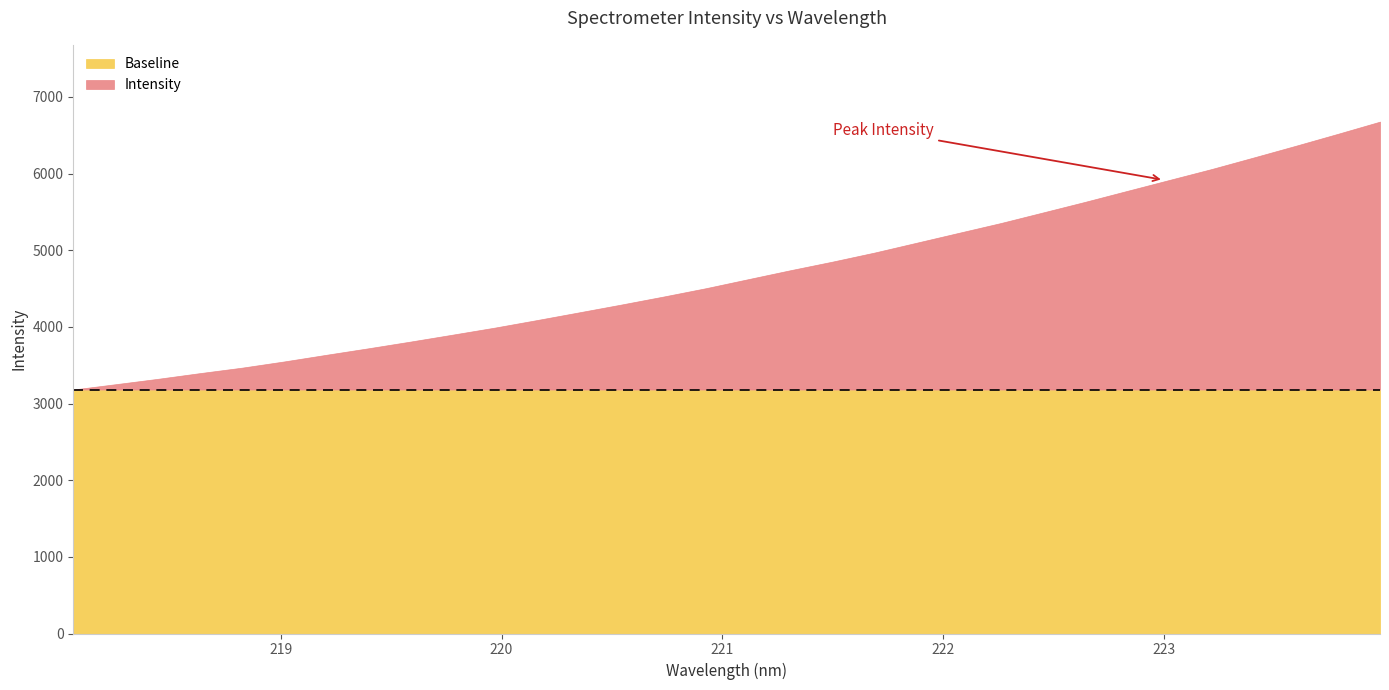

What is the sum of all values?

150213.7